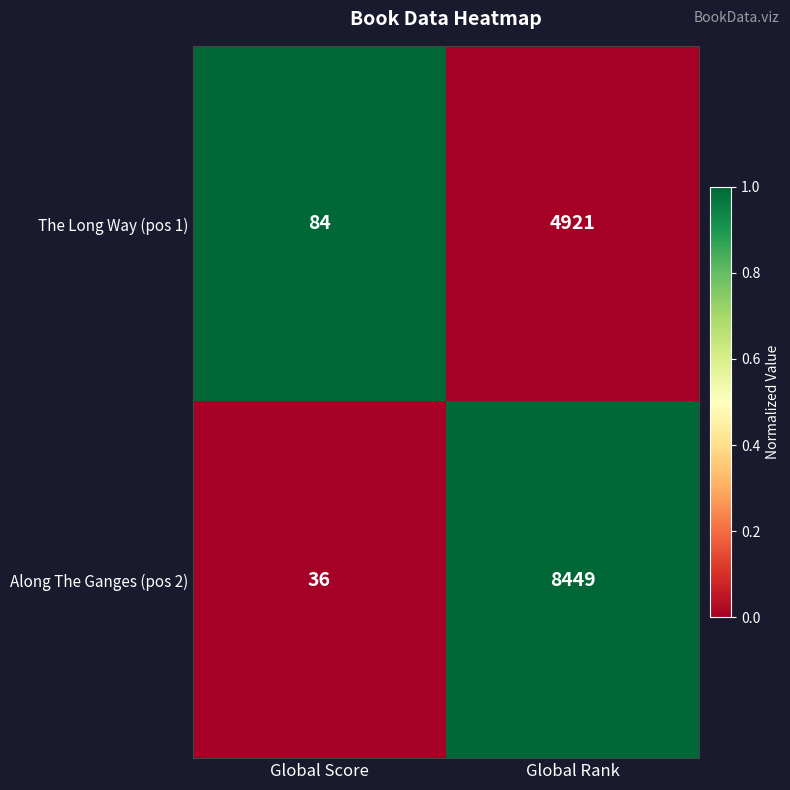

How many series are shown in this chart?

2